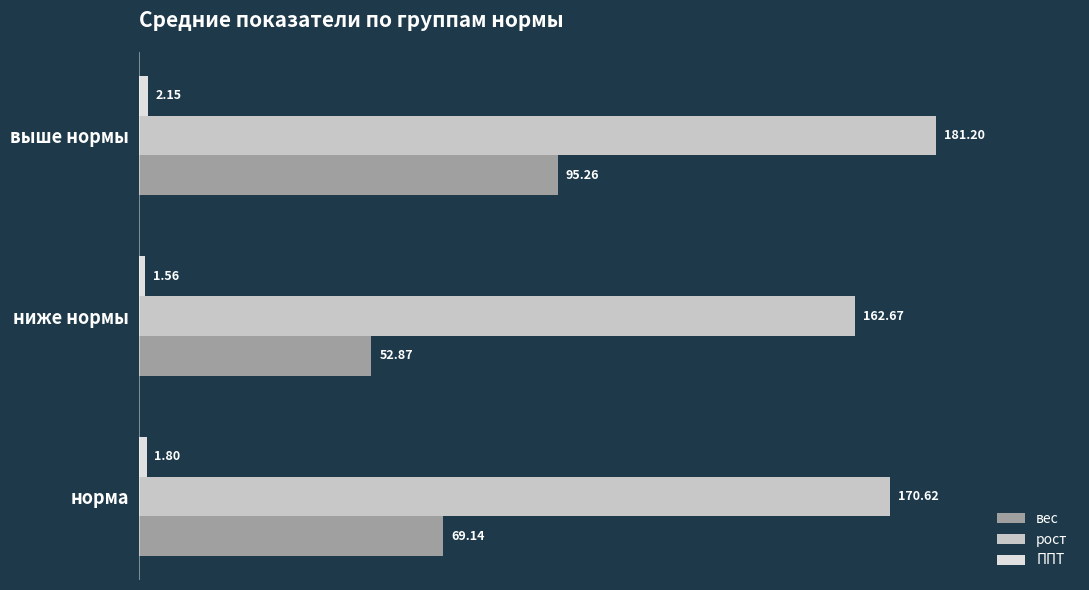

How many data points does each series have?

3